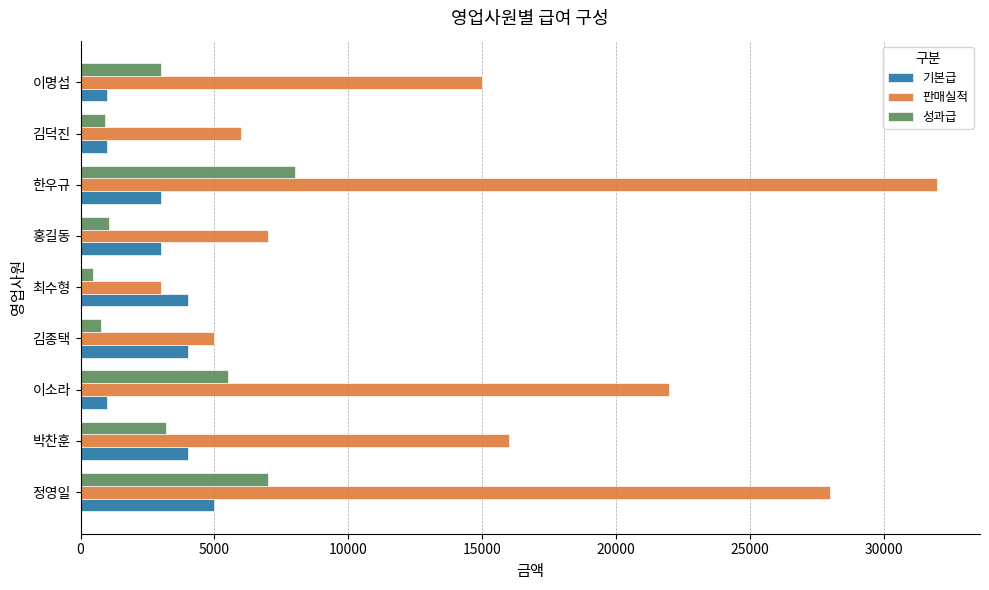

At how many categories does at least one series exceed 12091?

5